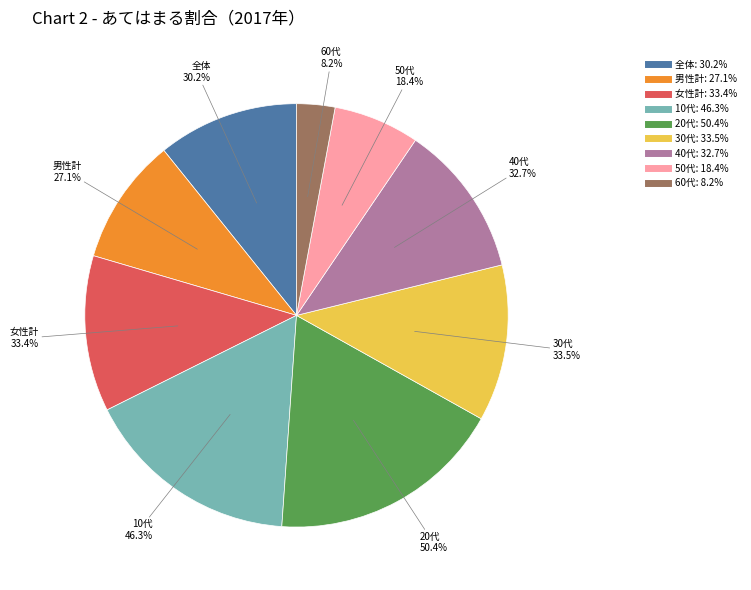

Rank the categories by value from lowest to highest.

60代, 50代, 男性計, 全体, 40代, 女性計, 30代, 10代, 20代